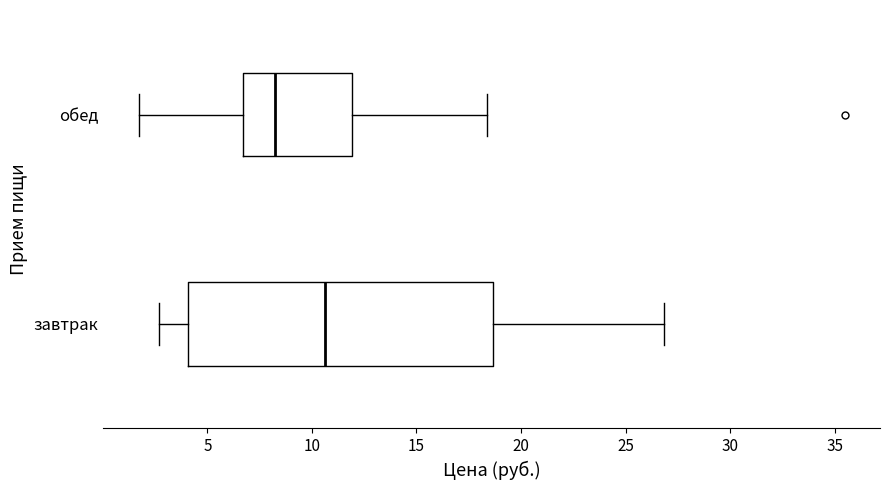

Where does the left whisker of the box for обед end on the x-axis? The values are not printed on the chart, so give them approximately, as read against the axis.

1.5